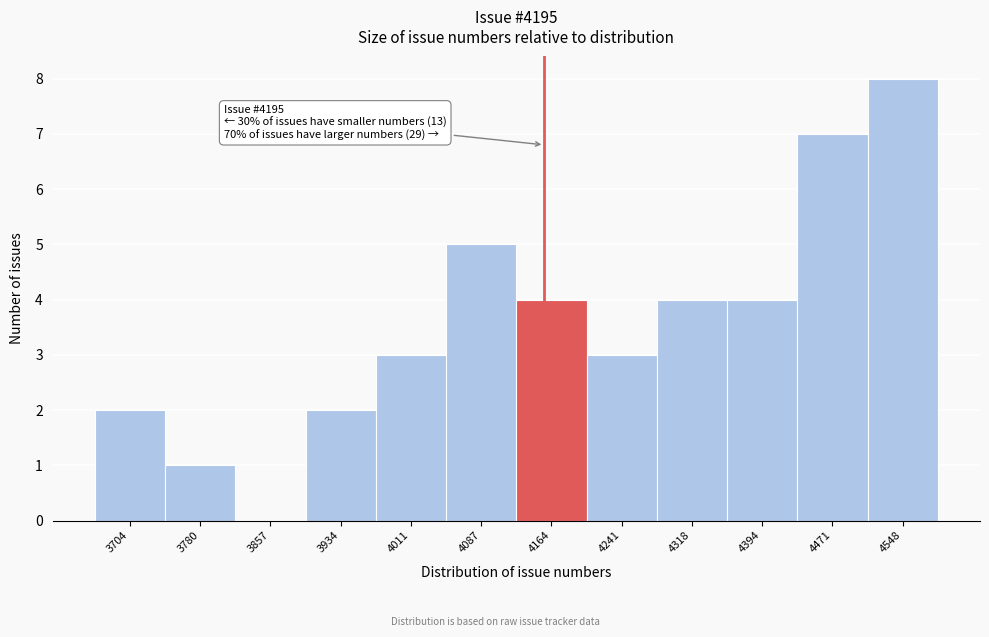

Reading left to right, transcribe all the data shown in this chart.

3704=2	3780=1	3857=0	3934=2	4011=3	4087=5	4164=4	4241=3	4318=4	4394=4	4471=7	4548=8